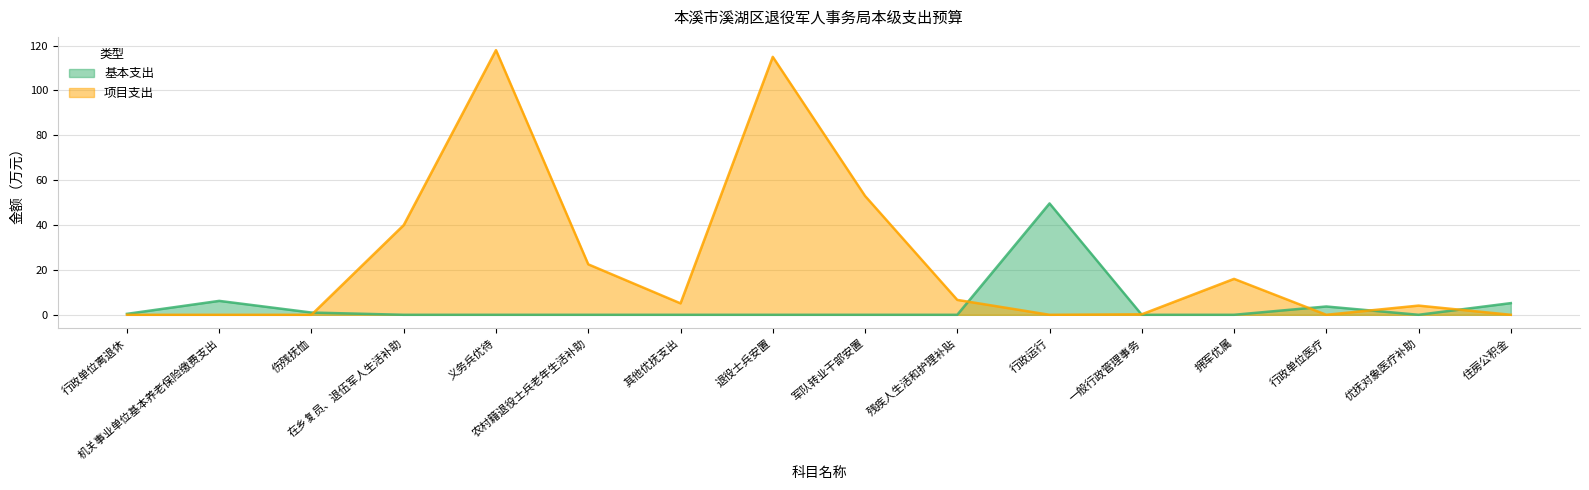

Which has a higher value, 拥军优属 or 退役士兵安置?

拥军优属